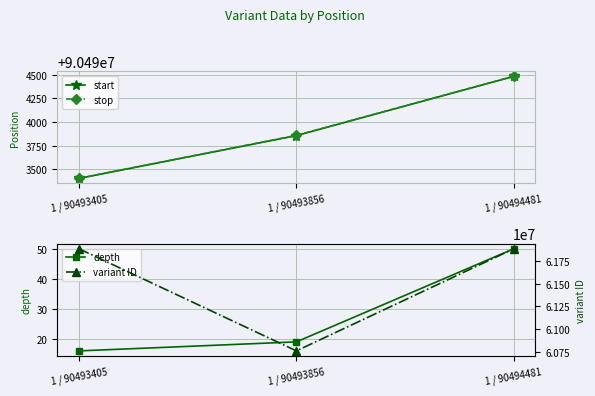

Which category has the highest value across all series?

1 / 90494481